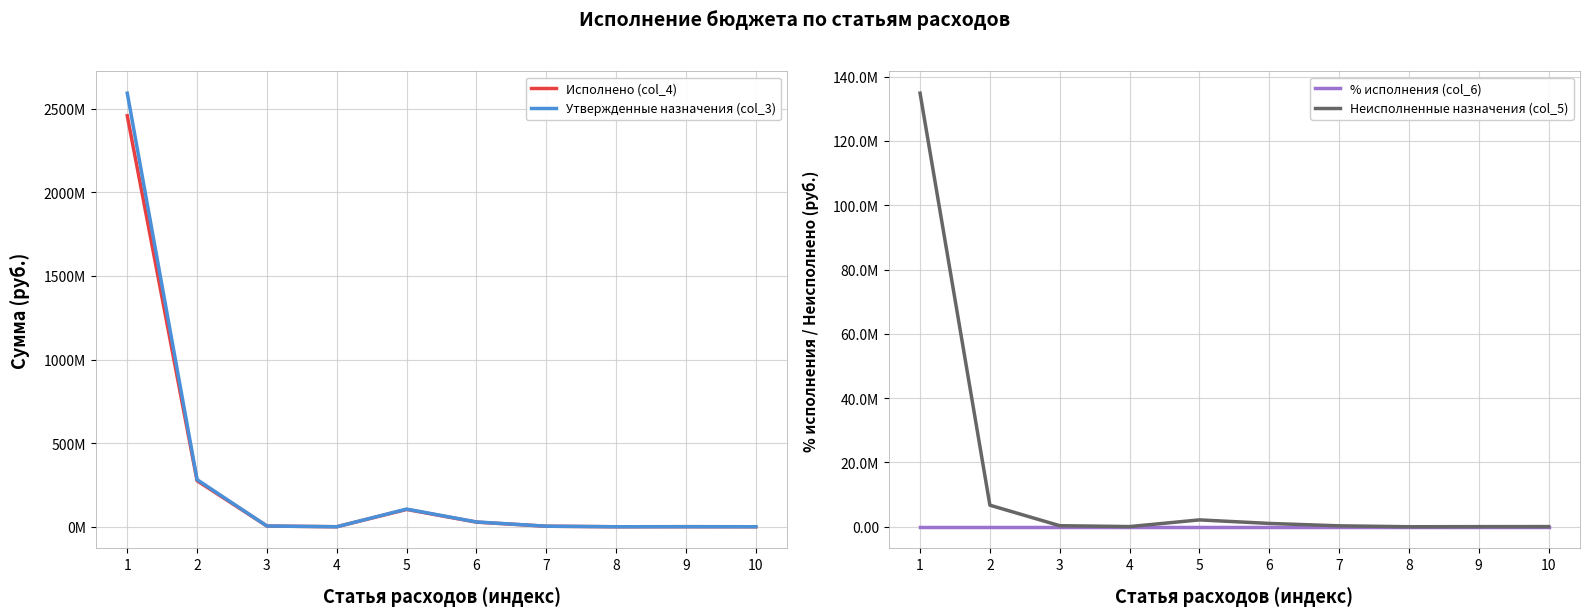

What is the total value across all series at 3?

9629952.8